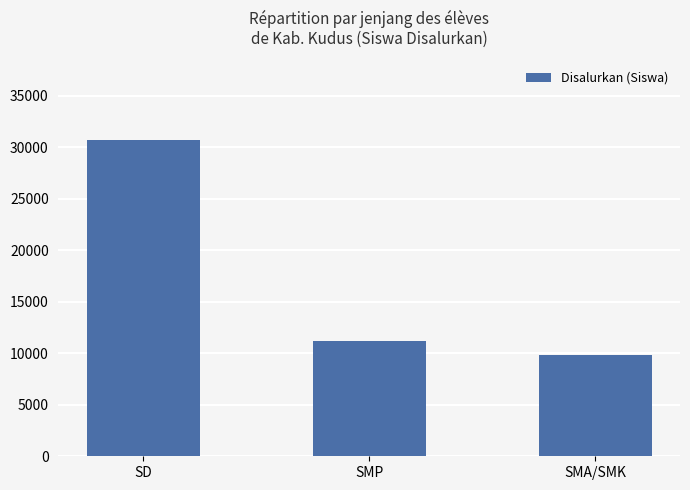

The value at SD is 30751. True or false?

True